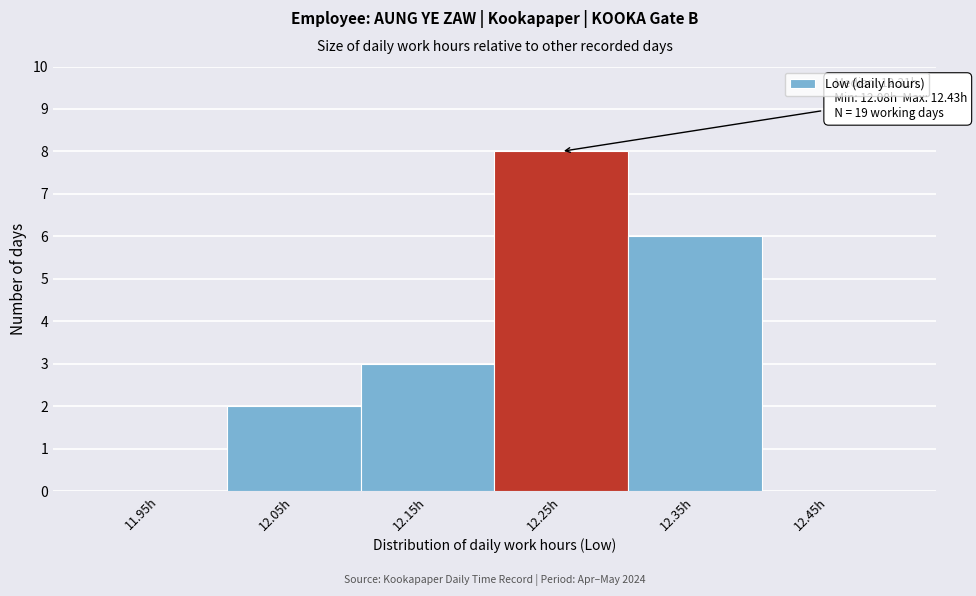

Reading left to right, what are all the values shown in this chart?

11.95h=0	12.05h=2	12.15h=3	12.25h=8	12.35h=6	12.45h=0